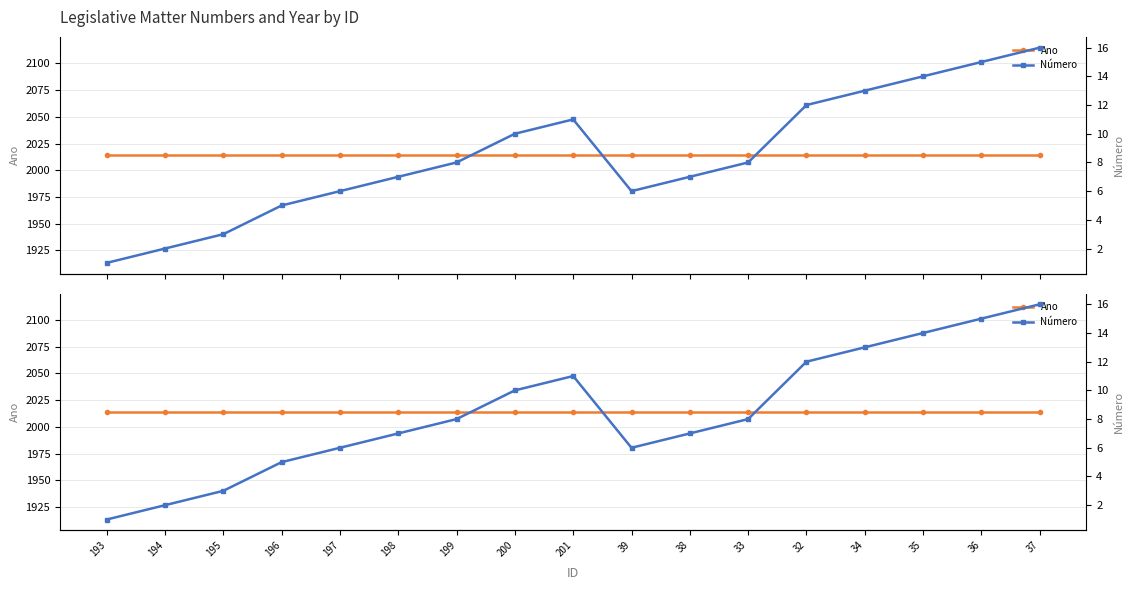

At how many categories does at least one series exceed 1544?

17